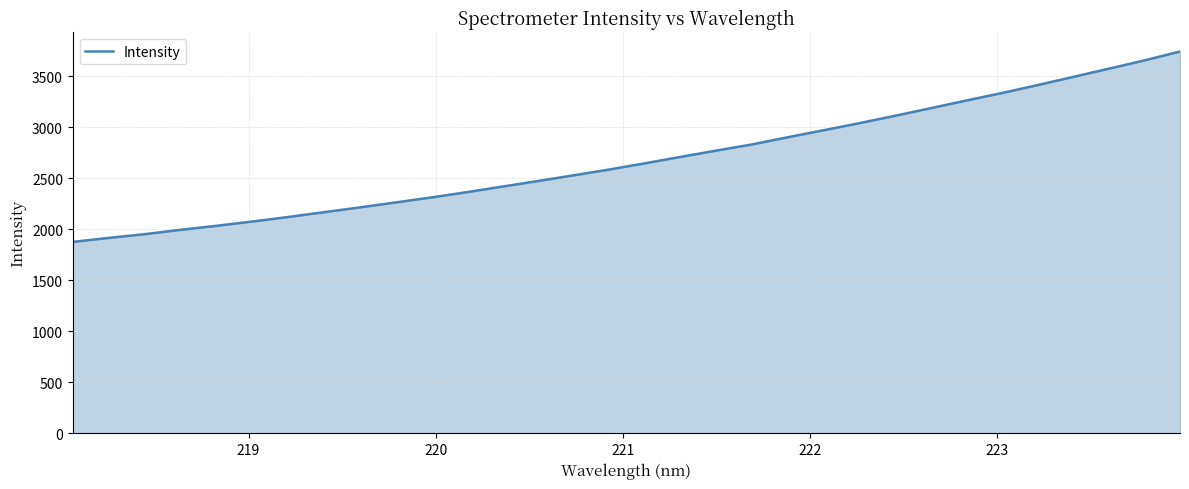

What is the difference between the maximum and minimum values?

1866.5